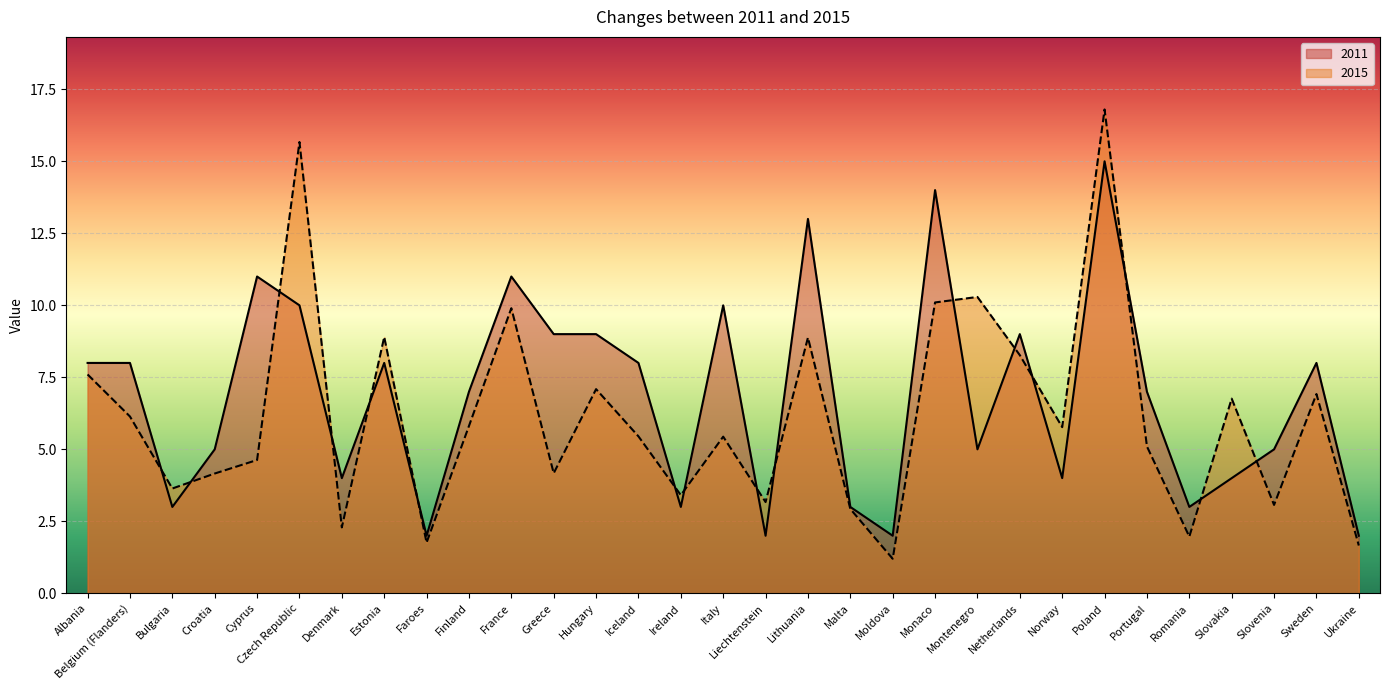

Where does the 2015 series first go above 5?

Albania